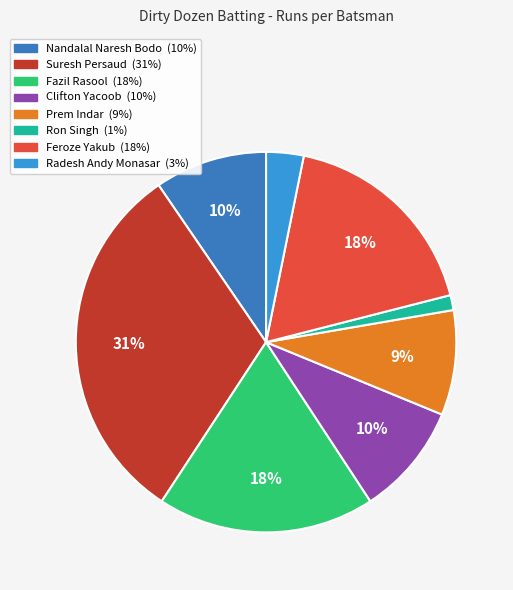

Does any single category account for the majority?

No